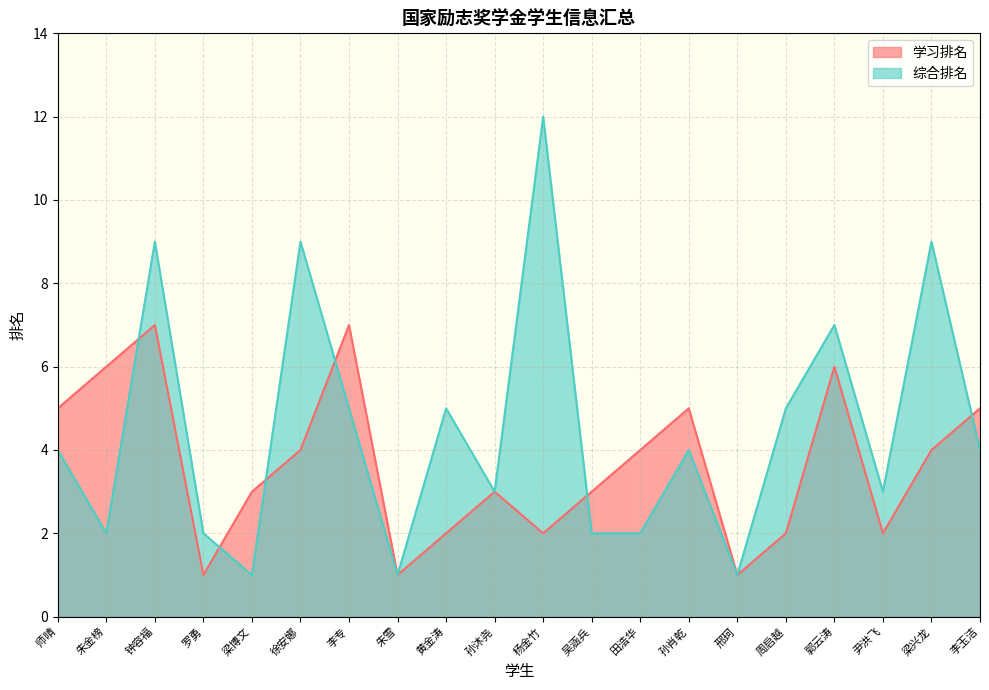

How many distinct data groups are displayed?

2